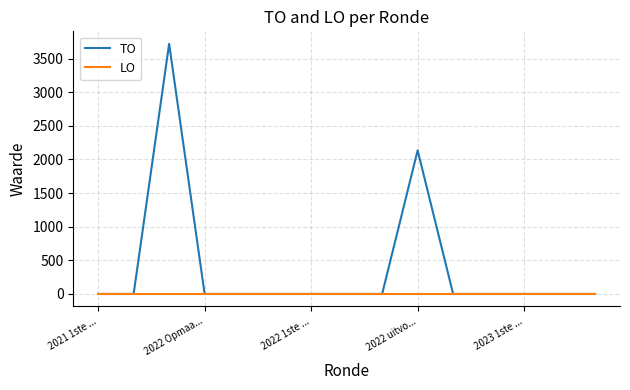

What is the highest value of the TO series?

3718